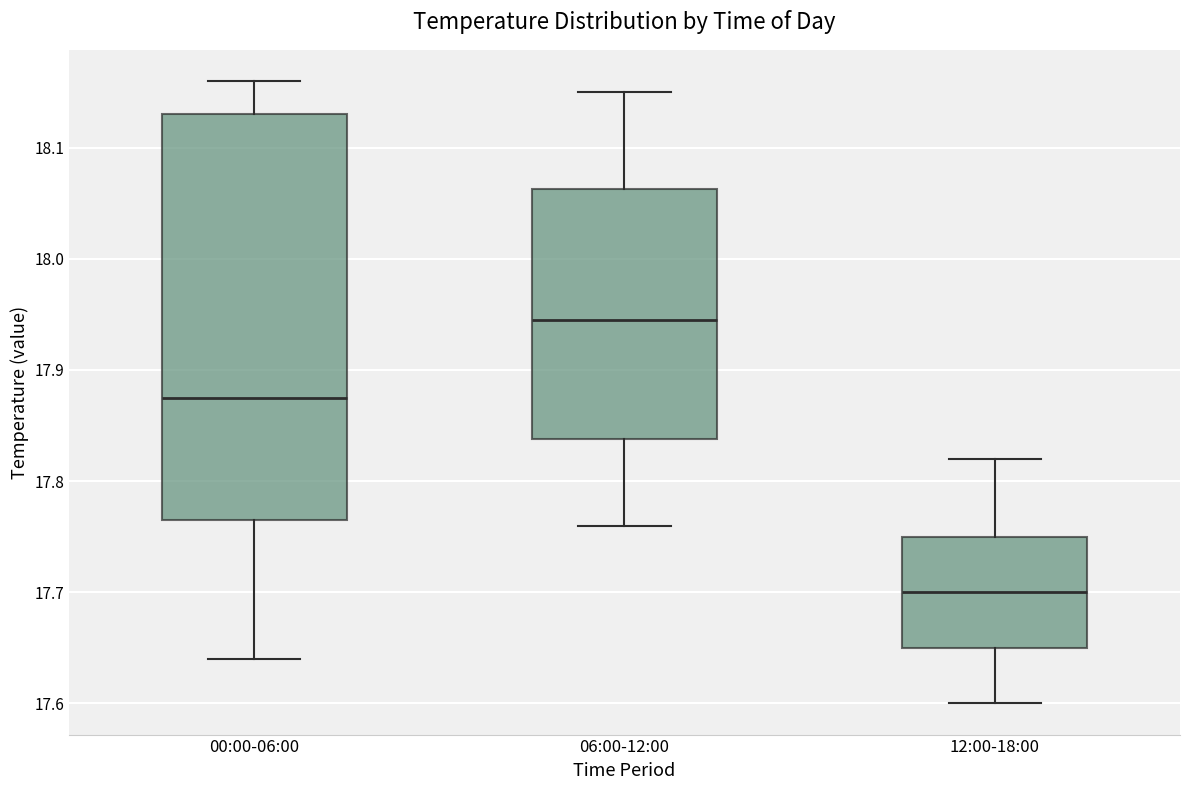

Which box has the highest median line?

06:00-12:00